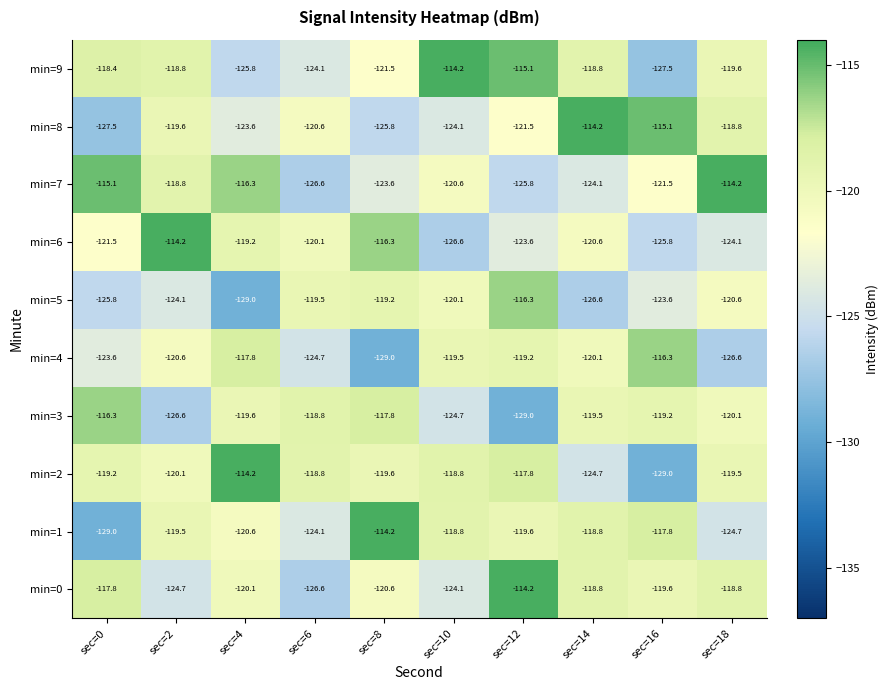

What is the smallest value displayed?

-129.0